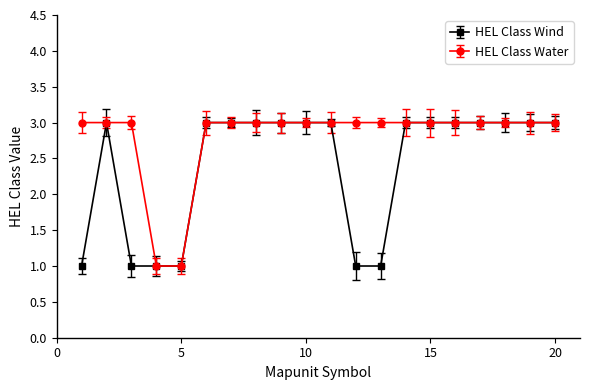

Which series has the largest total across all categories?

HEL Class Water